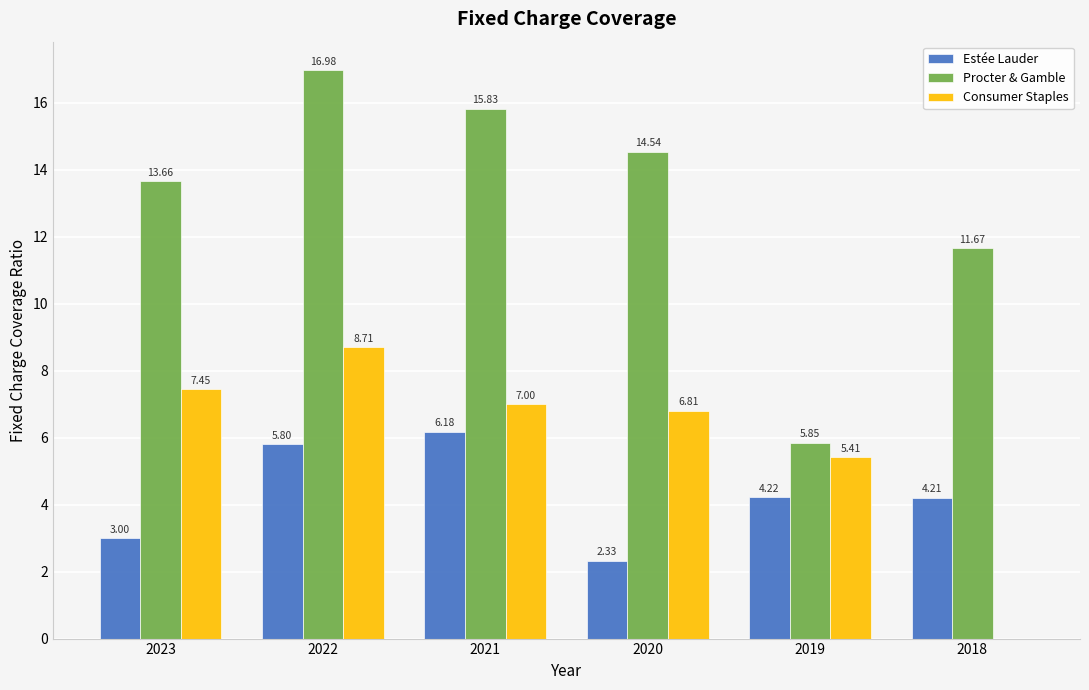

How many values in the Procter & Gamble series exceed 14?

3